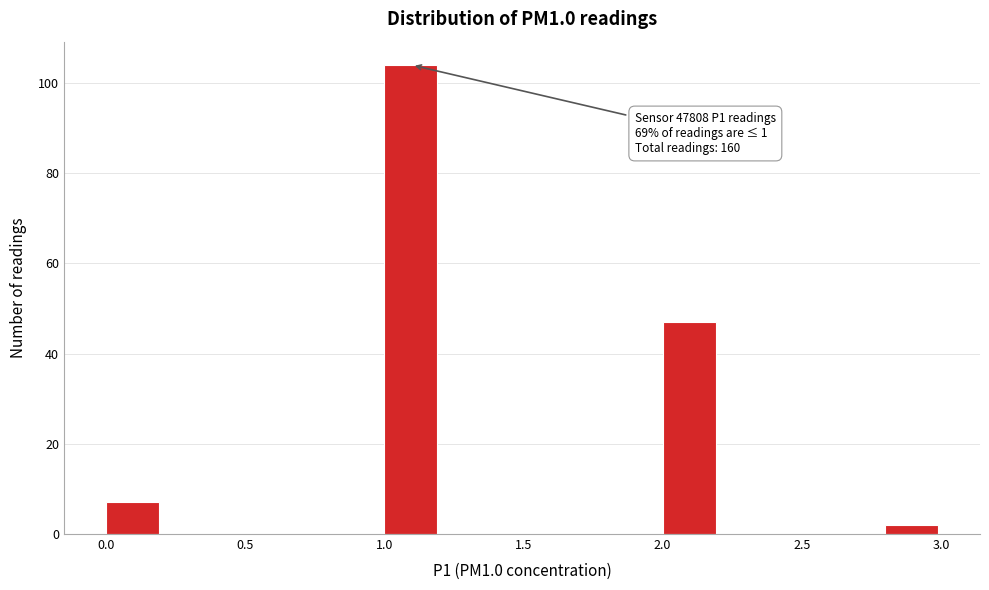

Over which range of the x-axis is the bar tallest?

1.0 to 1.2